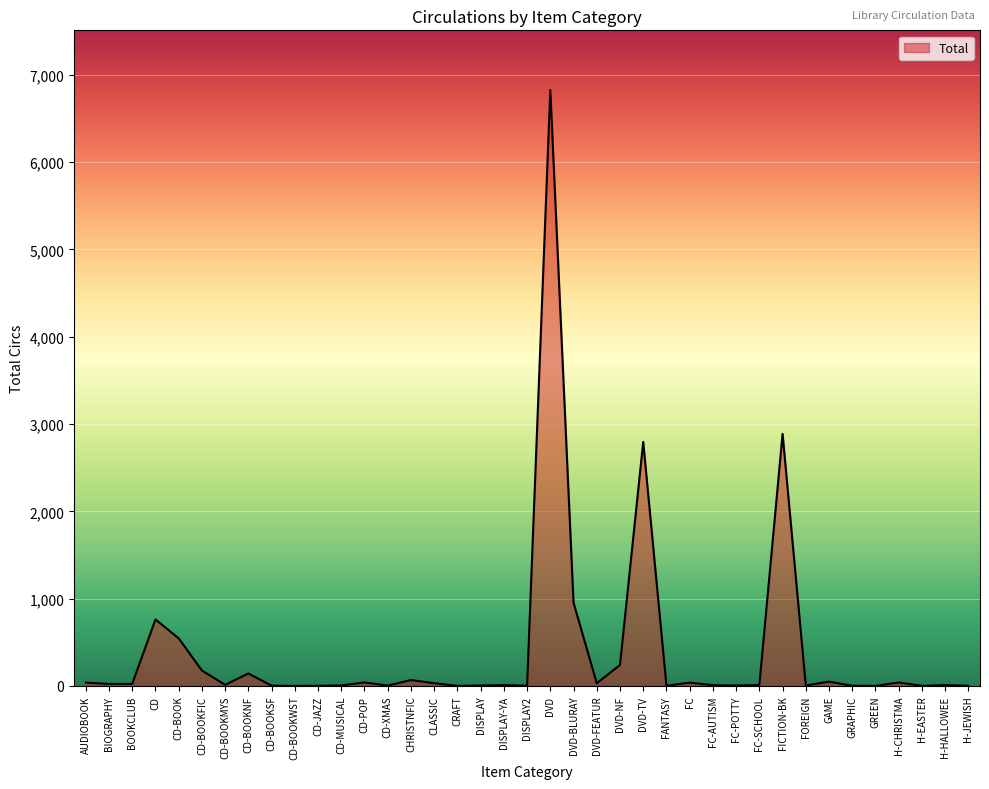

Which has a higher value, DVD-TV or DISPLAY?

DVD-TV